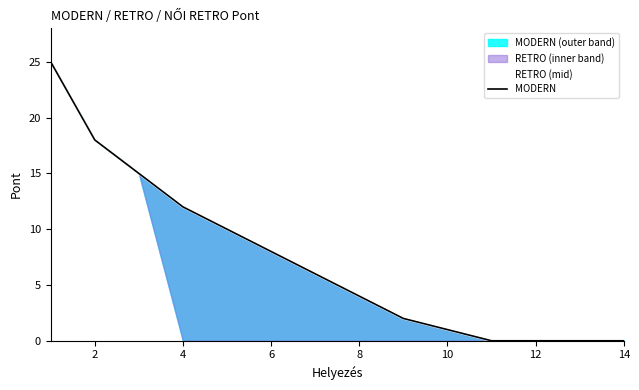

What is the value of the RETRO (mid) point at the 2nd from the left?

18